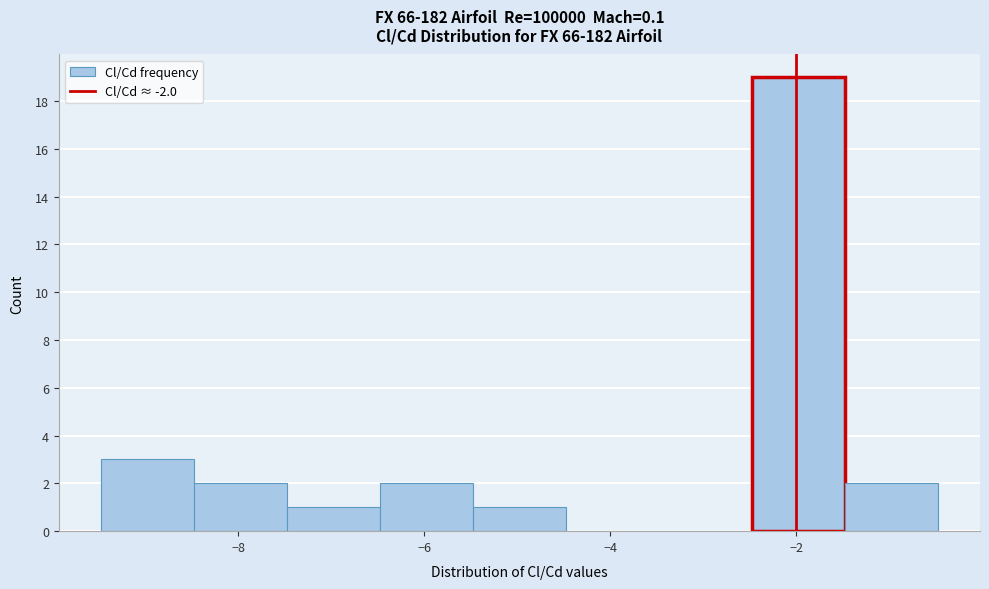

Reading left to right, transcribe this chart: for each bar, give the range it covers on the x-axis and its height. Neither the bar edges nor the heights are printed on the chart, so give them approximately, as read against the axes.

-9.4 to -8.4: 3
-8.4 to -7.4: 2
-7.4 to -6.4: 1
-6.4 to -5.4: 2
-5.4 to -4.4: 1
-4.4 to -3.4: 0
-3.4 to -2.4: 0
-2.4 to -1.4: 19
-1.4 to -0.4: 2